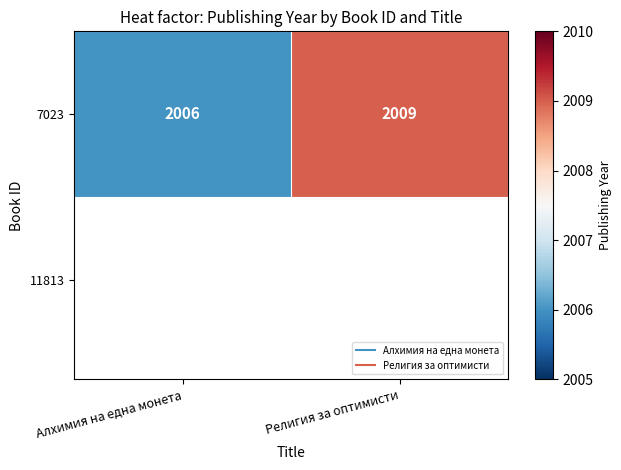

Between Религия за оптимисти and Алхимия на една монета, which is larger?

Религия за оптимисти